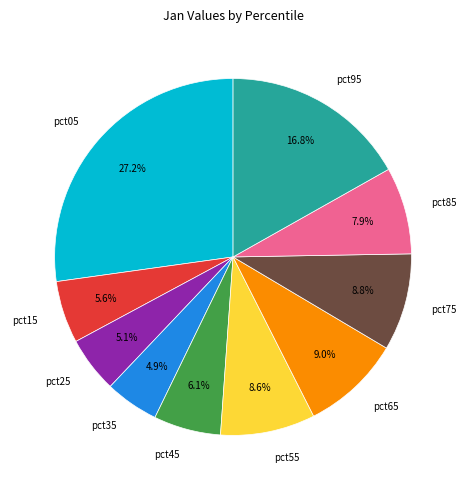

Which has a higher value, pct15 or pct75?

pct75